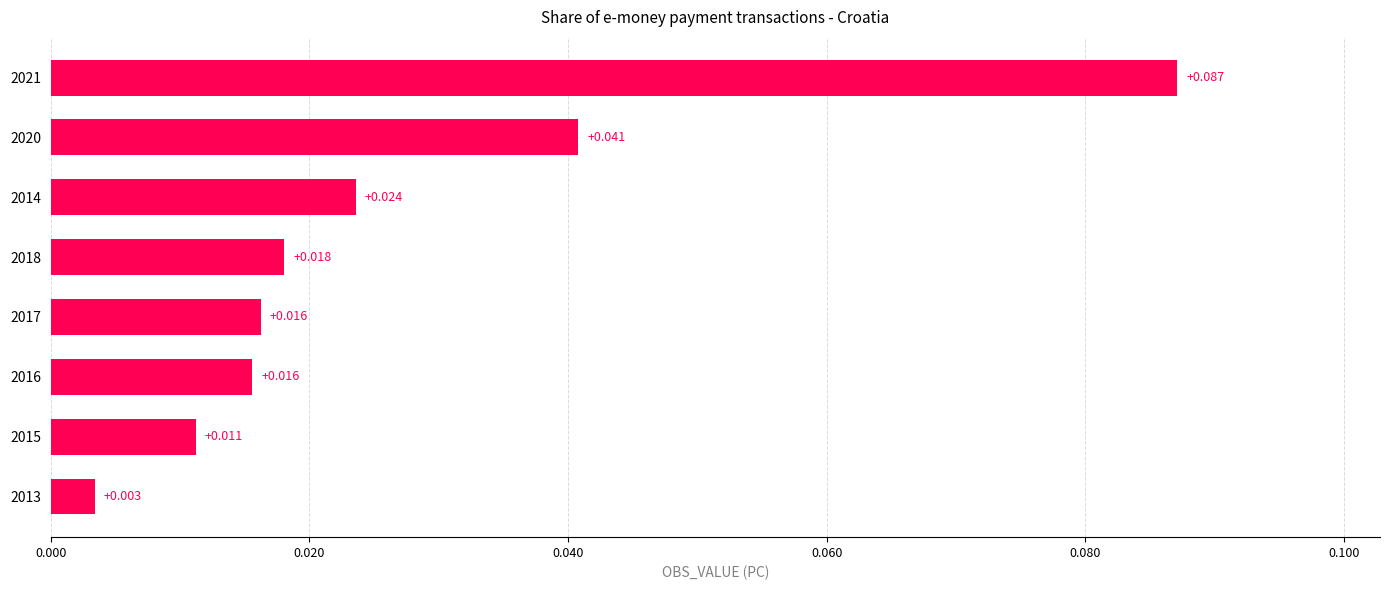

How many categories are shown in the chart?

8